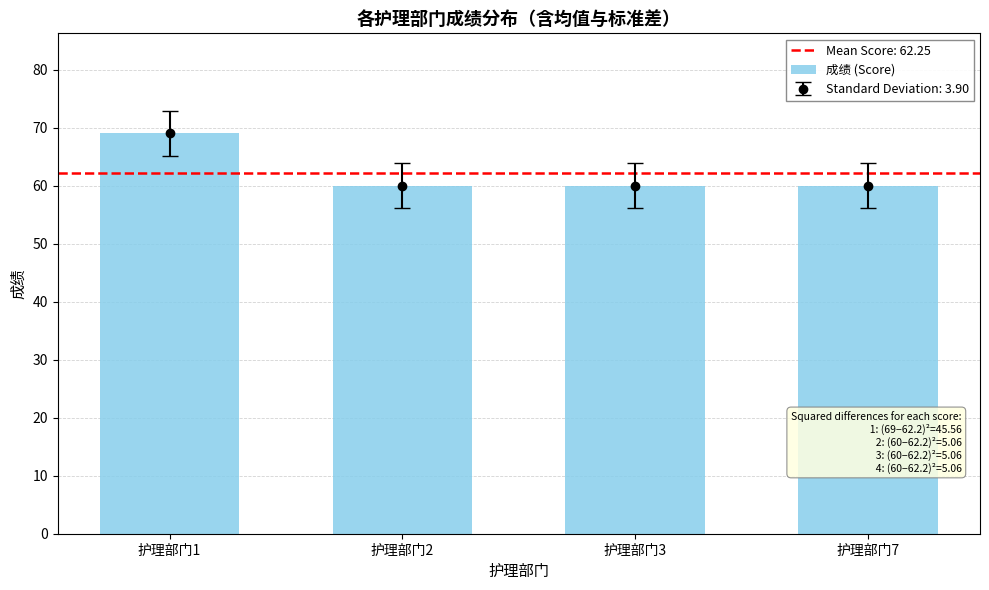

Approximately how many times larger is the value at 护理部门7 compared to 护理部门2?

1.0